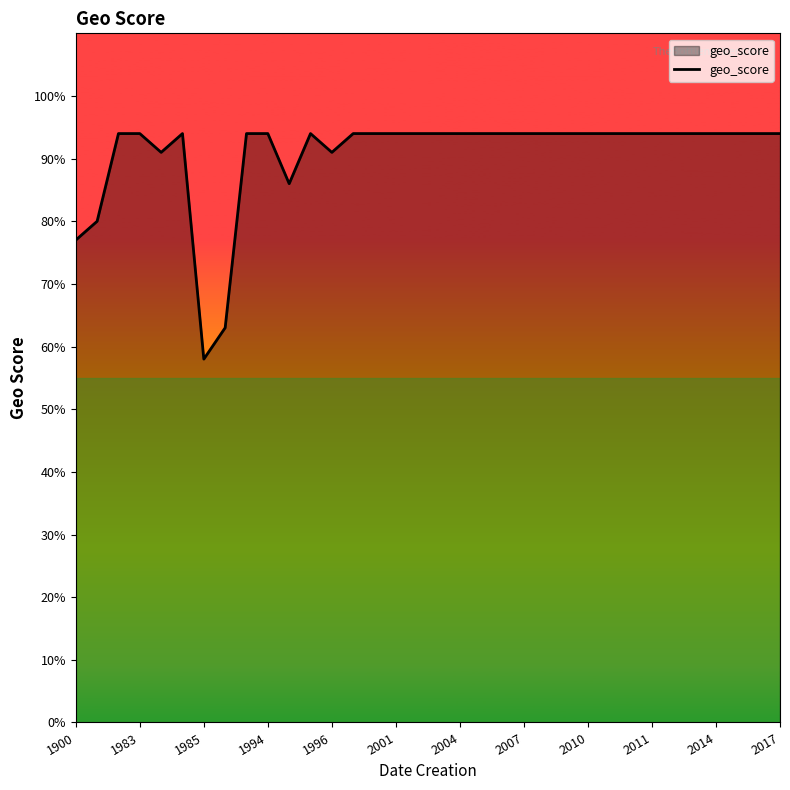

Does the chart have visible grid lines?

No